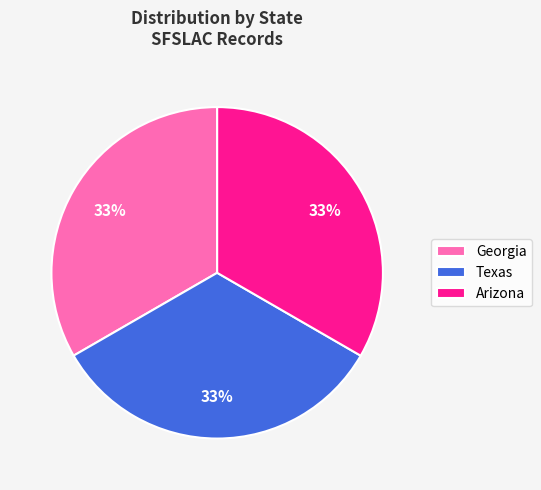

Is there any slice that represents more than half of the pie?

No